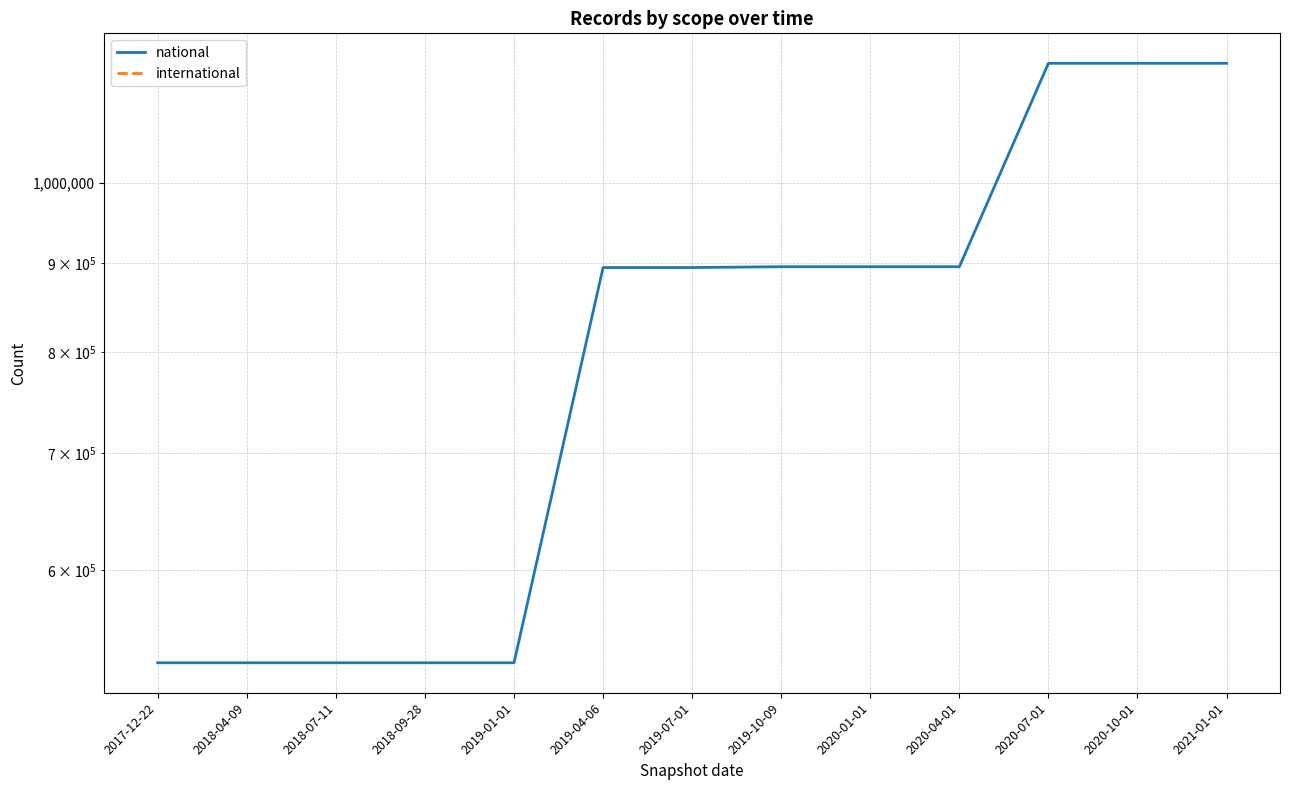

How many data points does each series have?

13